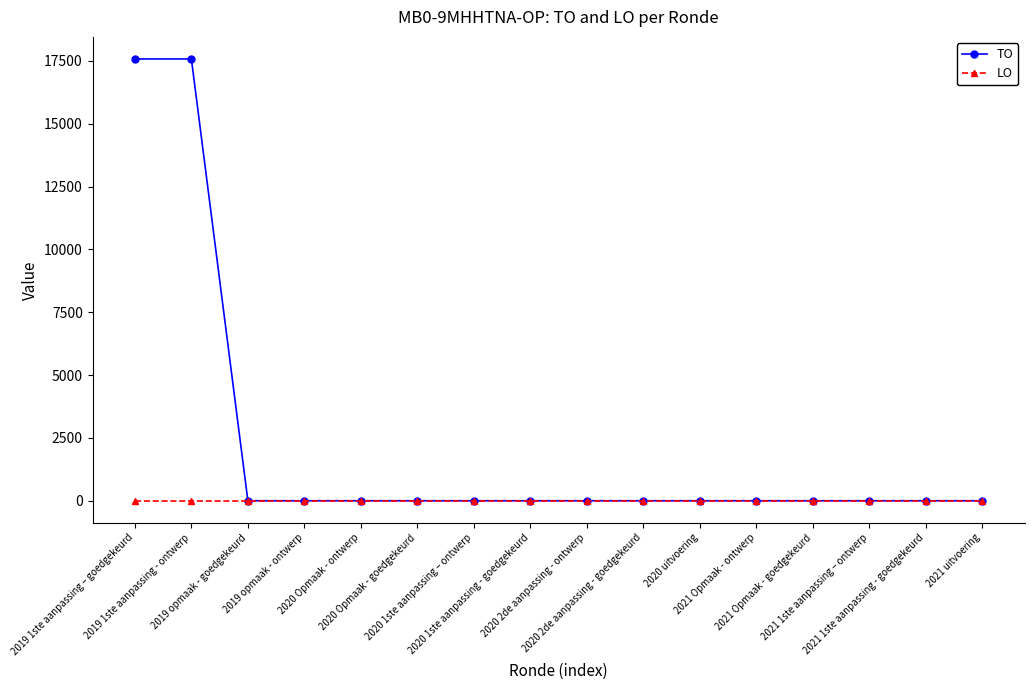

List the series in order of their peak value, lowest first.

LO, TO